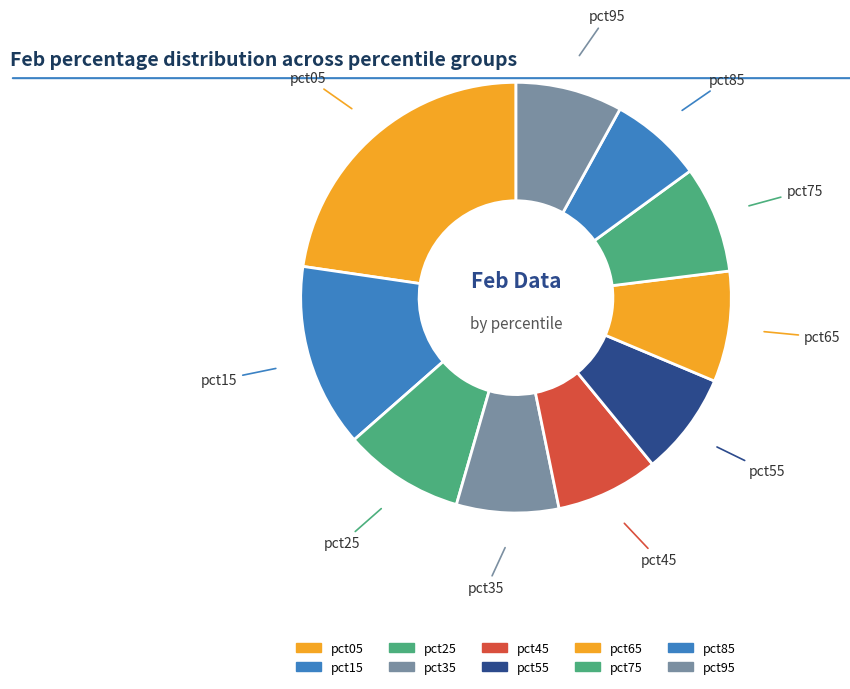

To the nearest percent, what is the combined percentage of pct35 and pct25?

17%